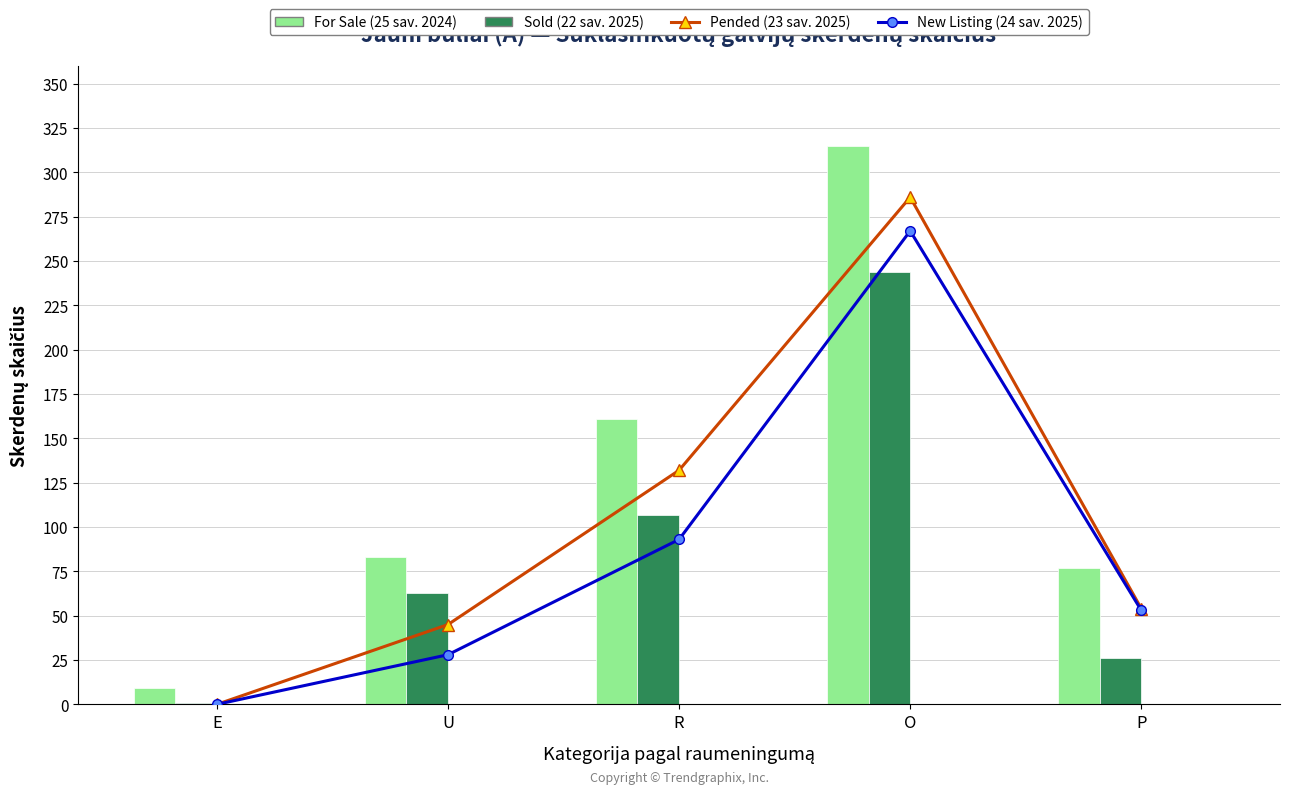

What position from the left is U?

2